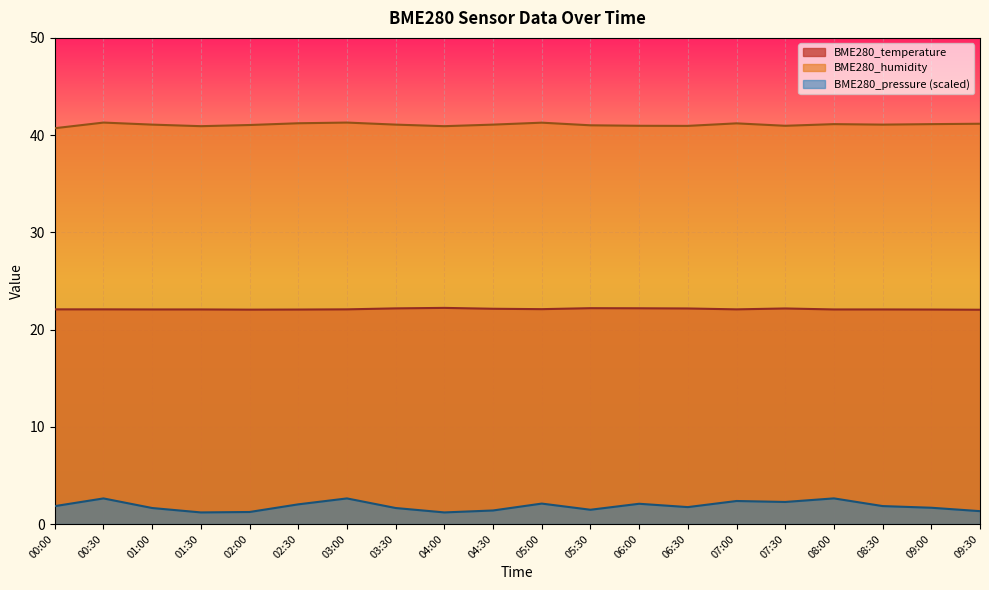

True or false: BME280_pressure_scaled and BME280_temperature intersect in this chart.

False